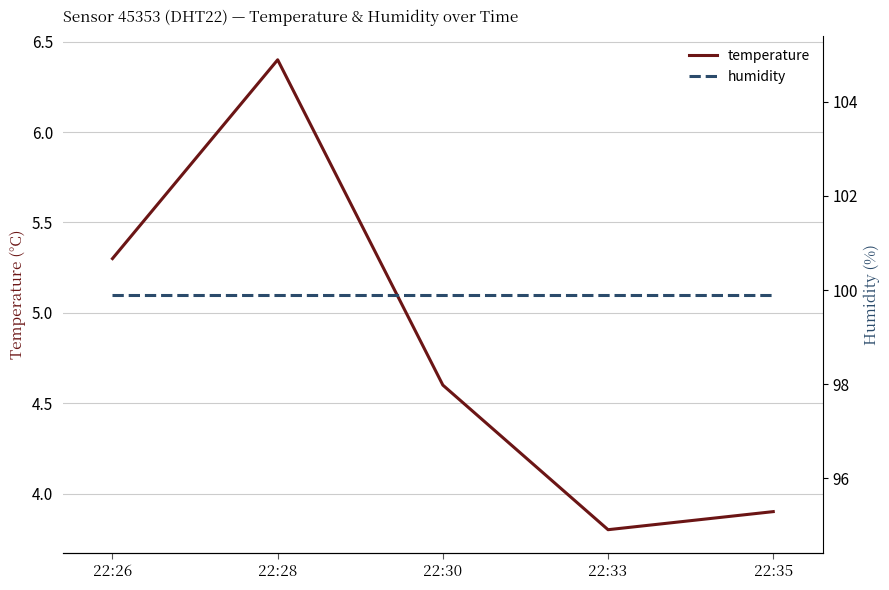

True or false: humidity has more than 2 points higher than both neighbors.

False